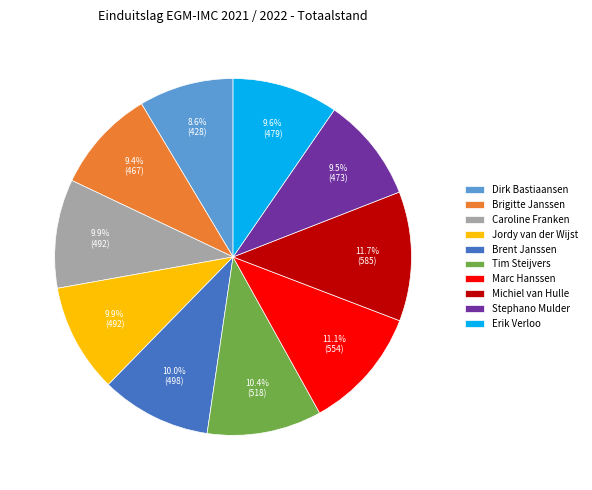

To the nearest percent, what is the difference between the largest and smallest slice percentages?

3%